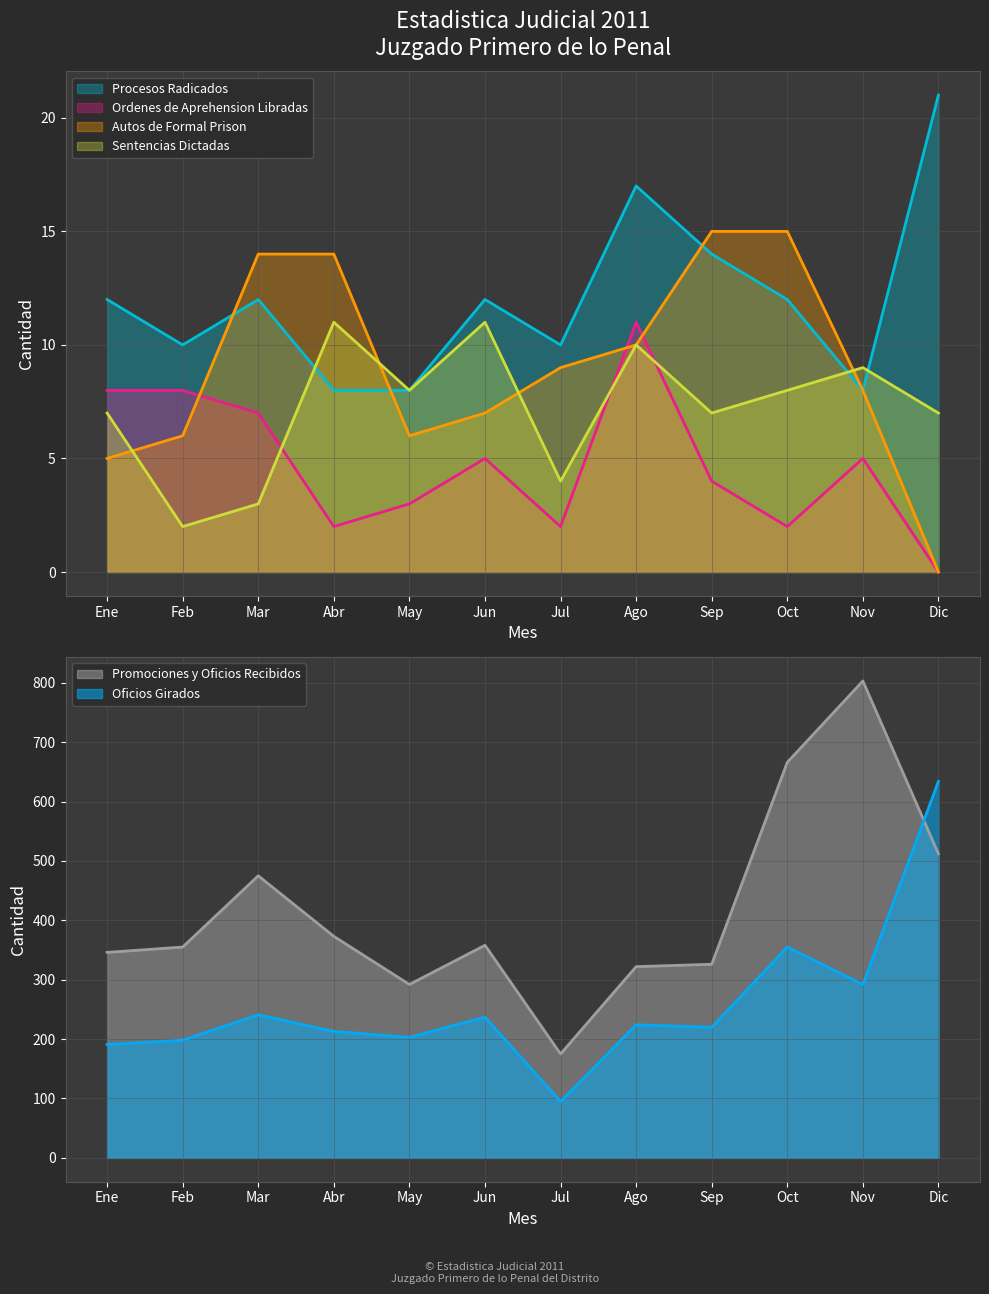

Which category has the highest value in the Oficios Girados series?

Dic